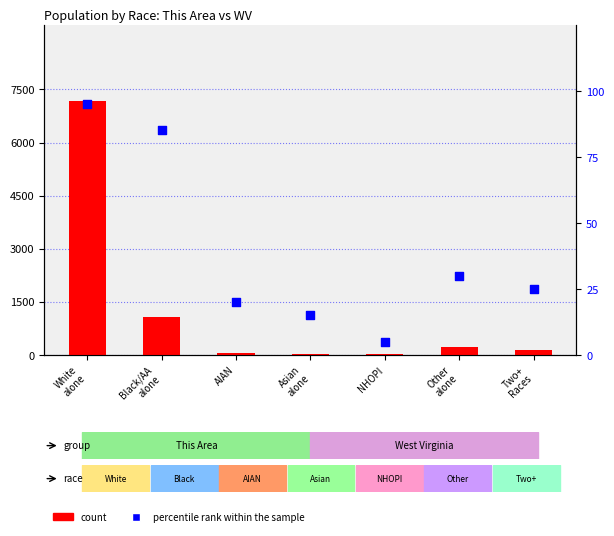

At which category is the sum across all series the highest?

White
alone